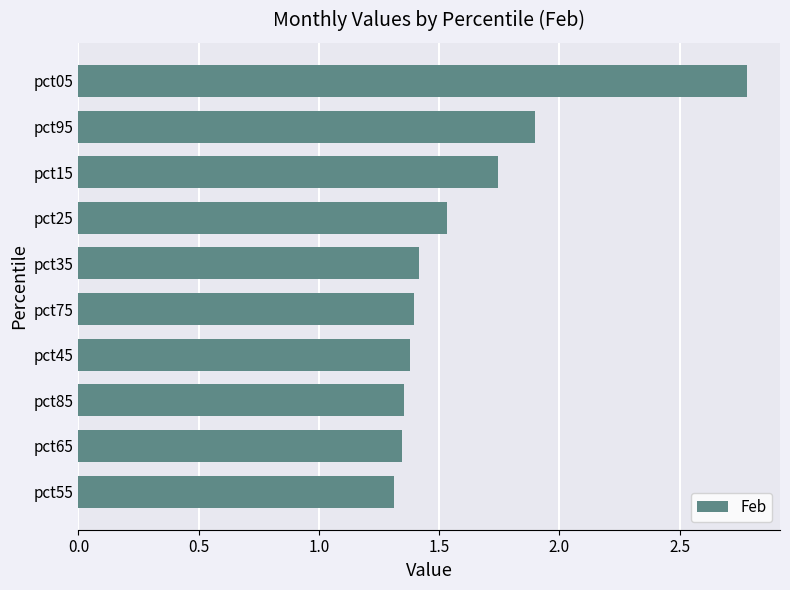

Is it true that the value at pct45 is 2.4?

False